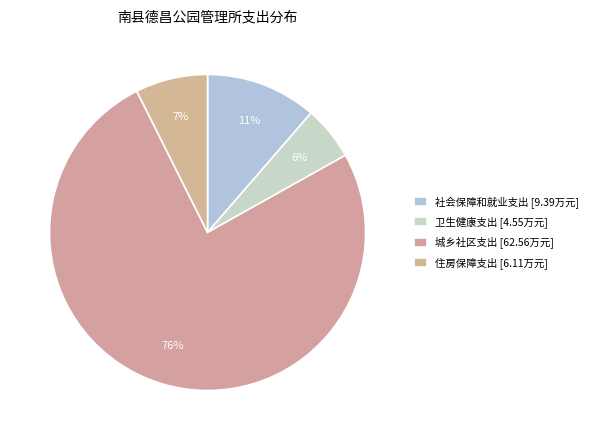

Which slice represents more than half of the pie?

城乡社区支出